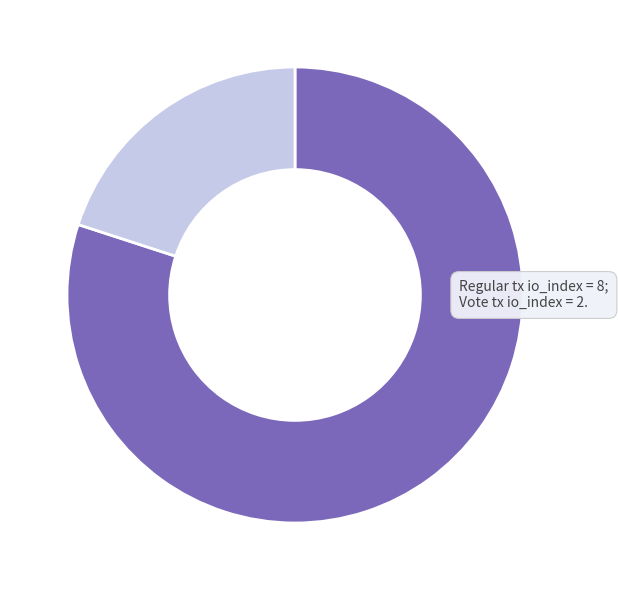

Is there a majority slice in this chart?

Yes